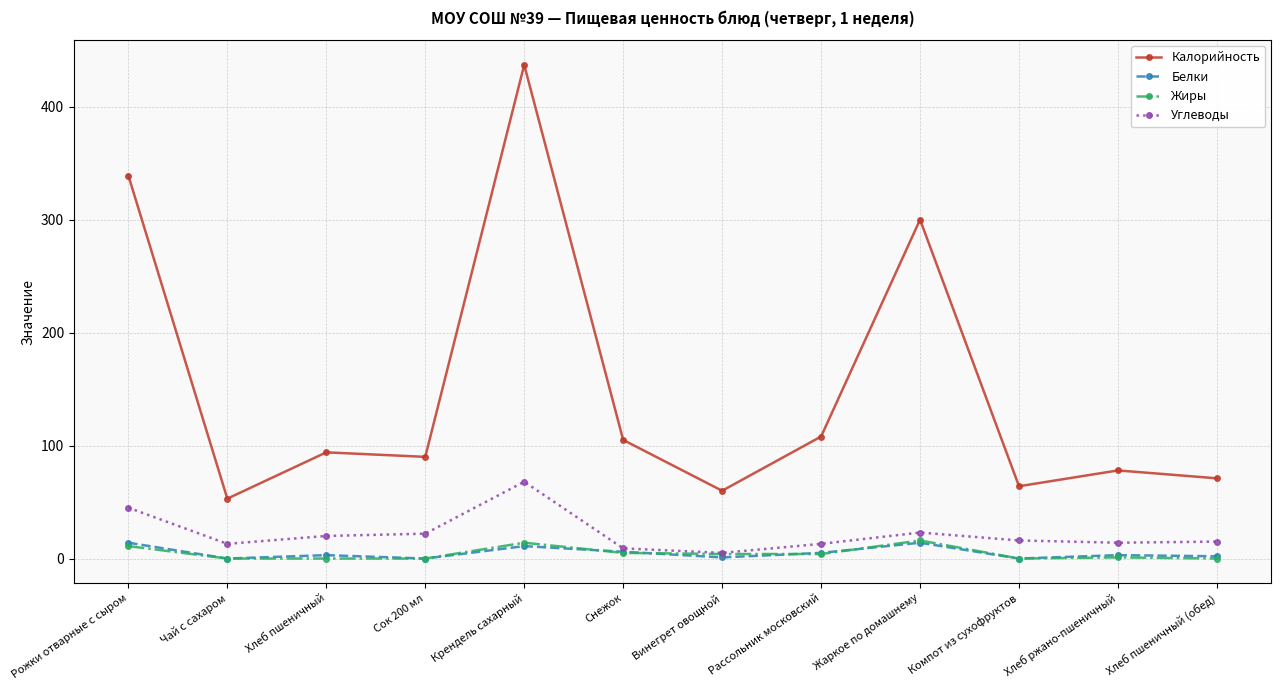

What is the difference between the maximum and minimum values in the Углеводы series?

63